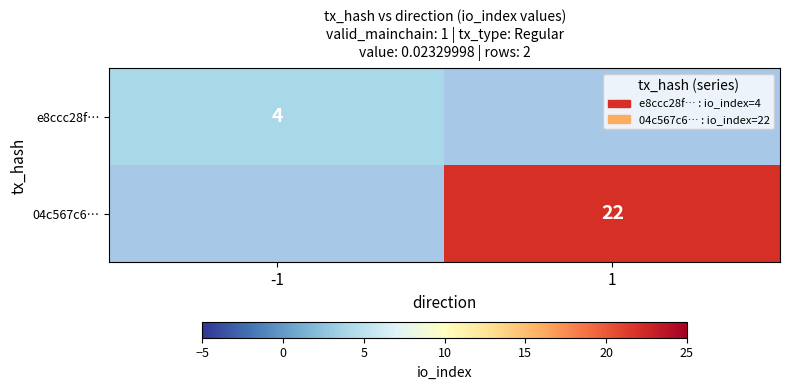

Is it true that e8ccc28f… equals 4 at -1?

True